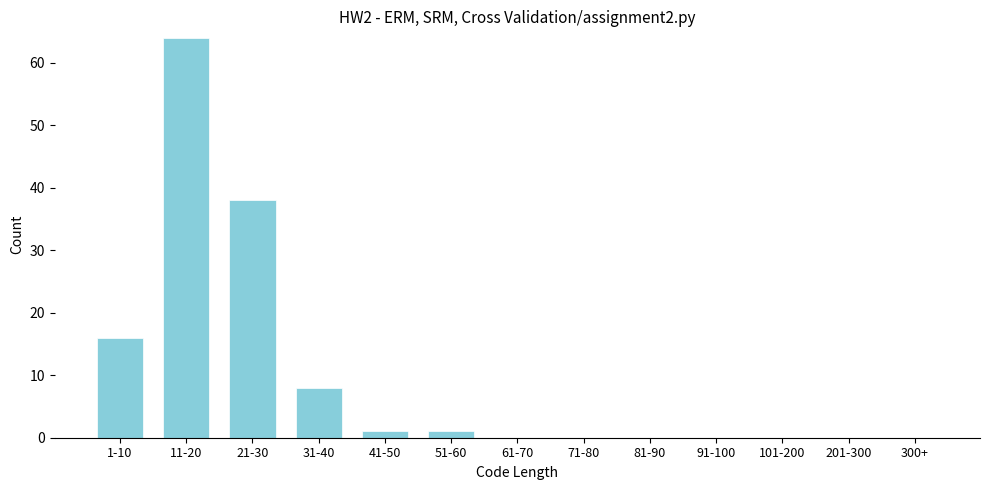

Reading right to left, extract all data points from this chart.

300+=0	201-300=0	101-200=0	91-100=0	81-90=0	71-80=0	61-70=0	51-60=1	41-50=1	31-40=8	21-30=38	11-20=64	1-10=16